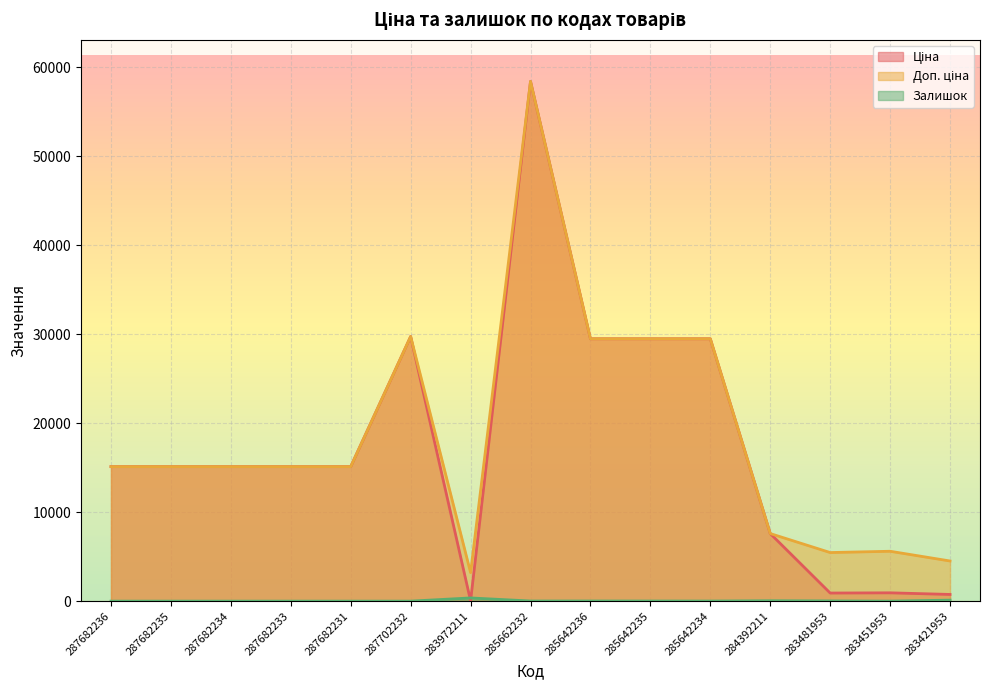

How many interior local valleys does the Залишок series have?

3